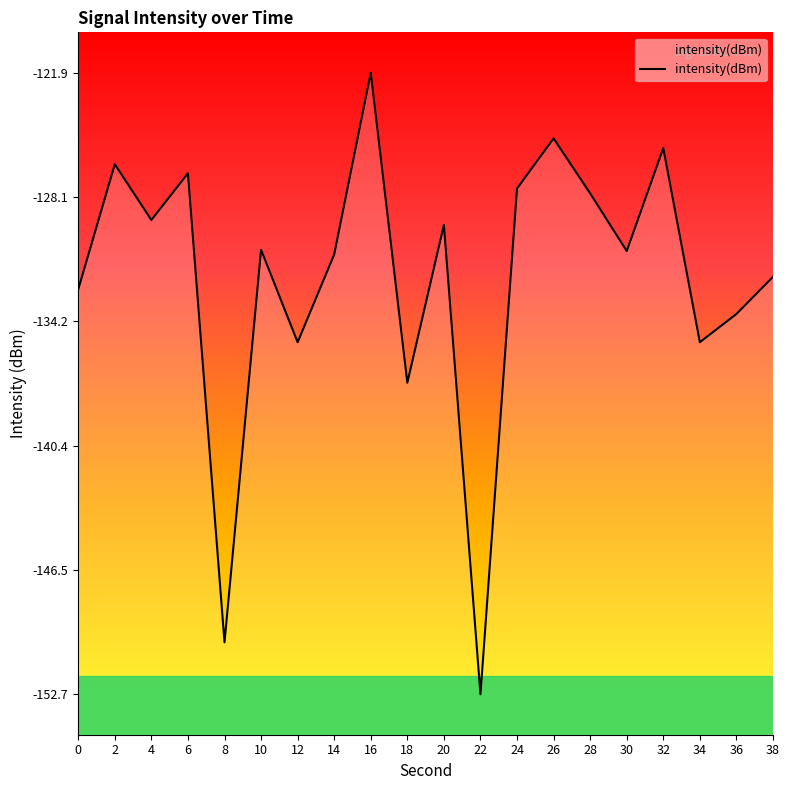

What is the average value?

-132.1